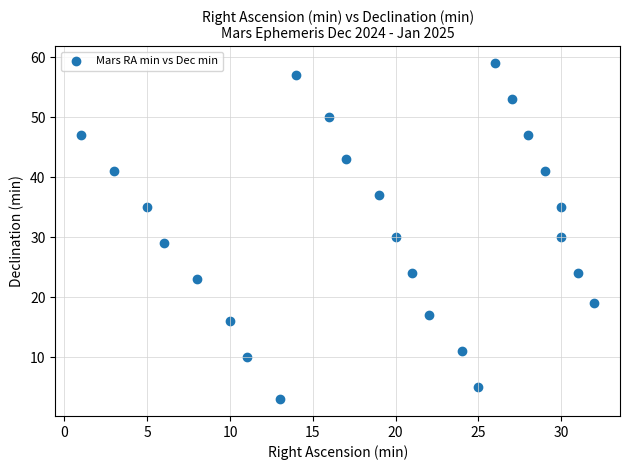

What is the range of Y values (max minus min)?

56